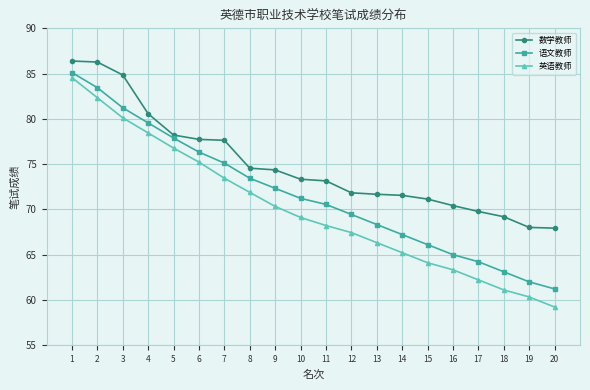

What value does the 数学教师 series have at 20?

67.9